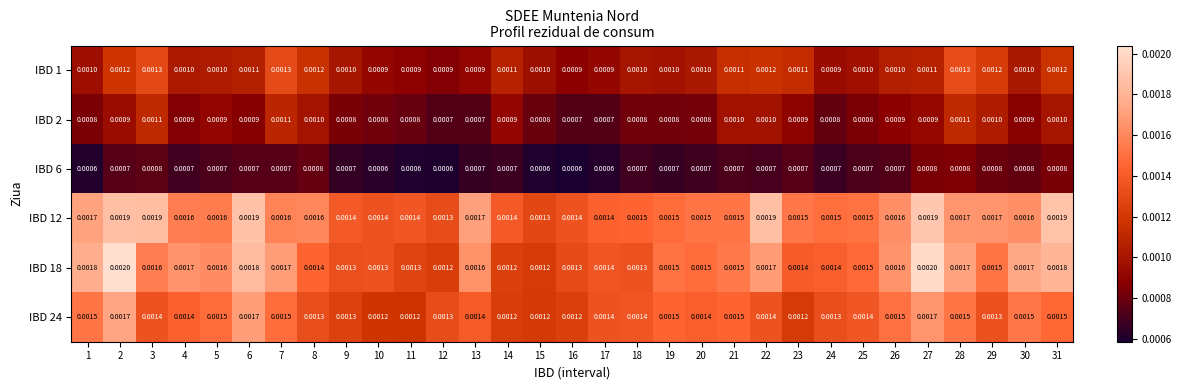

At how many categories does at least one series exceed 0?

31